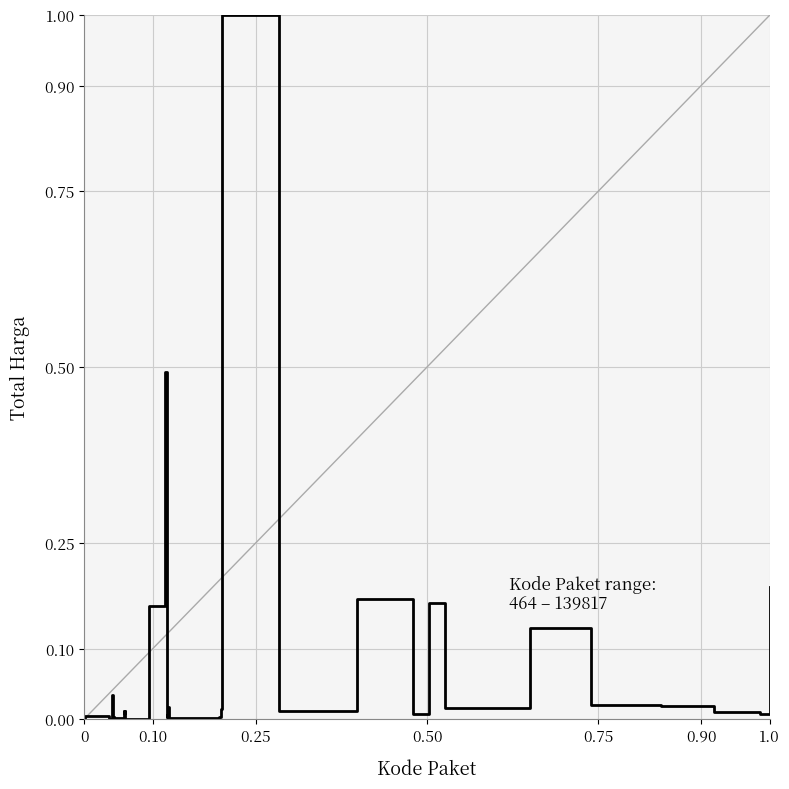

What is the greatest value displayed?

1.0